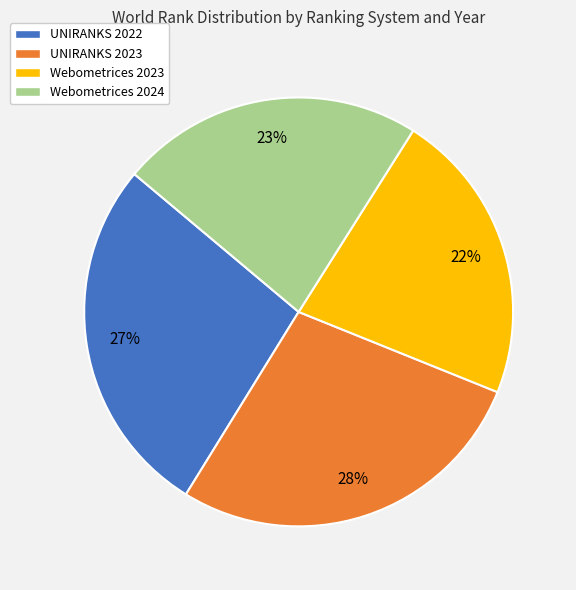

Is there a majority slice in this chart?

No